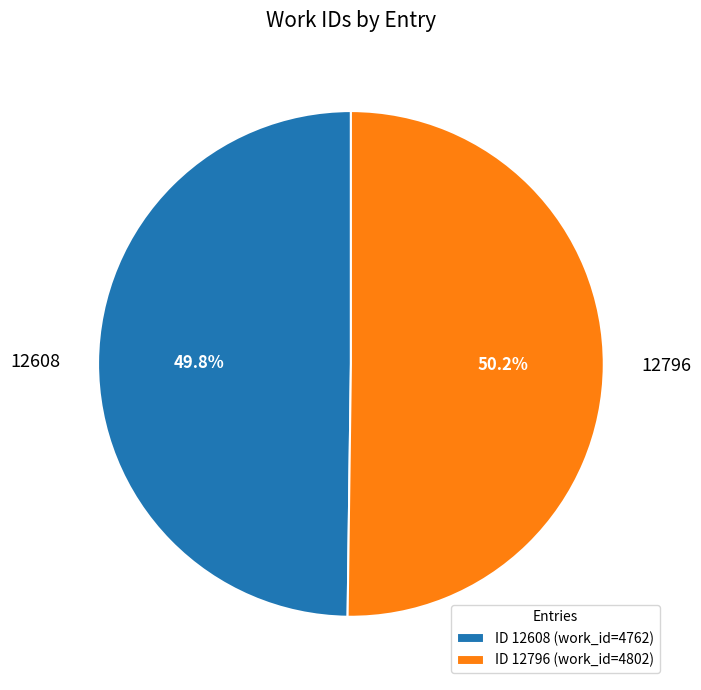

To the nearest percent, what is the average slice percentage?

50%